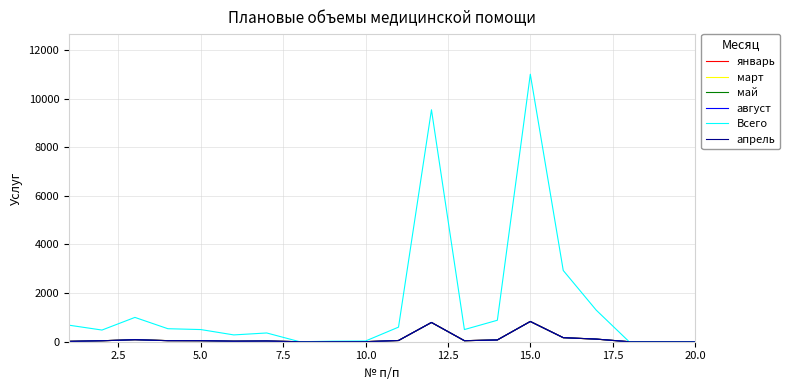

Which series has the widest spread of values?

Всего